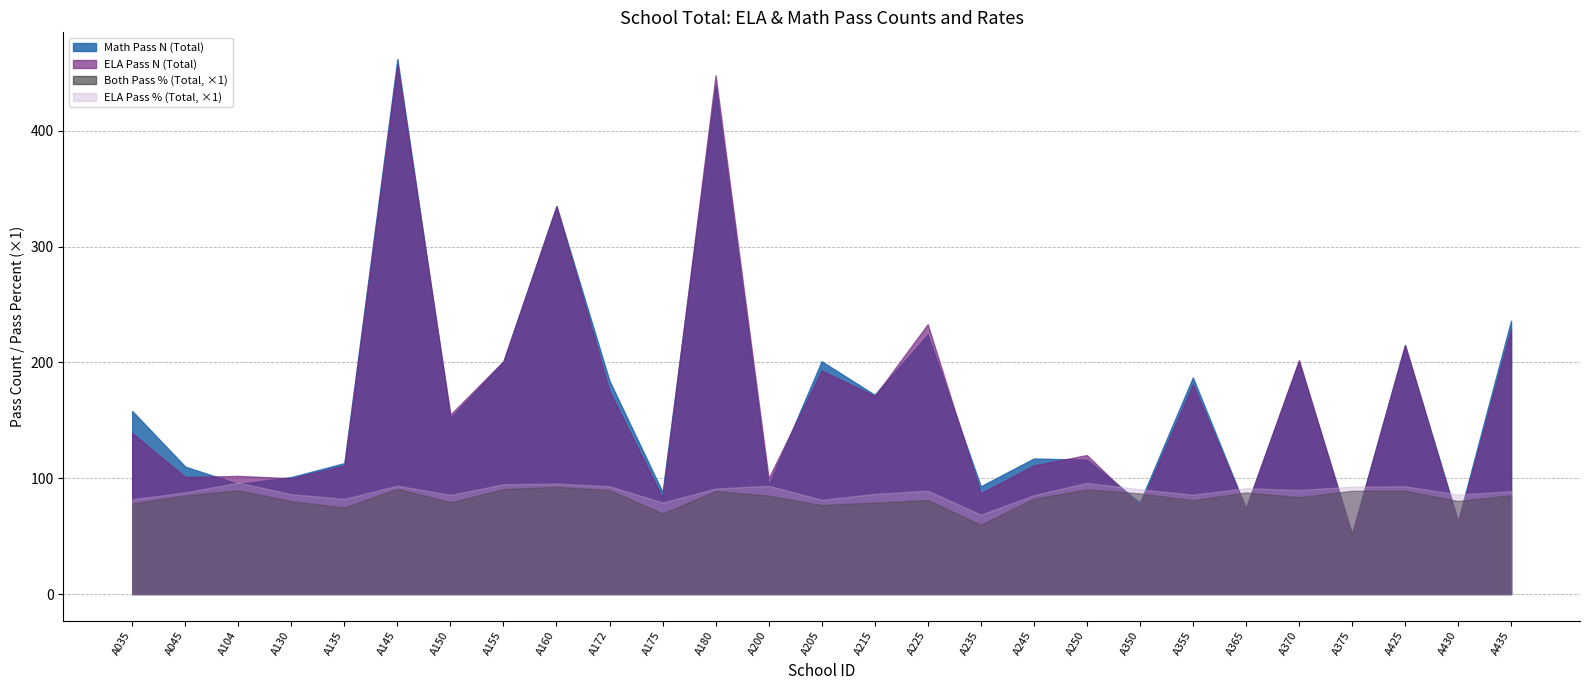

Rank the series by their maximum value, from highest to lowest.

Math Pass N (Total), ELA Pass N (Total), ELA Pass % (Total, ×1), Both Pass % (Total, ×1)